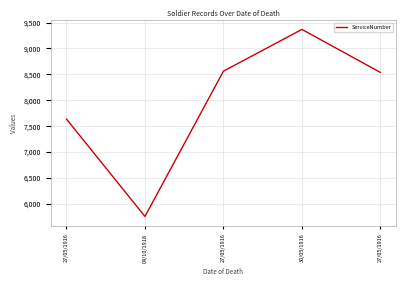

True or false: the data has more than 0 interior local peaks.

True